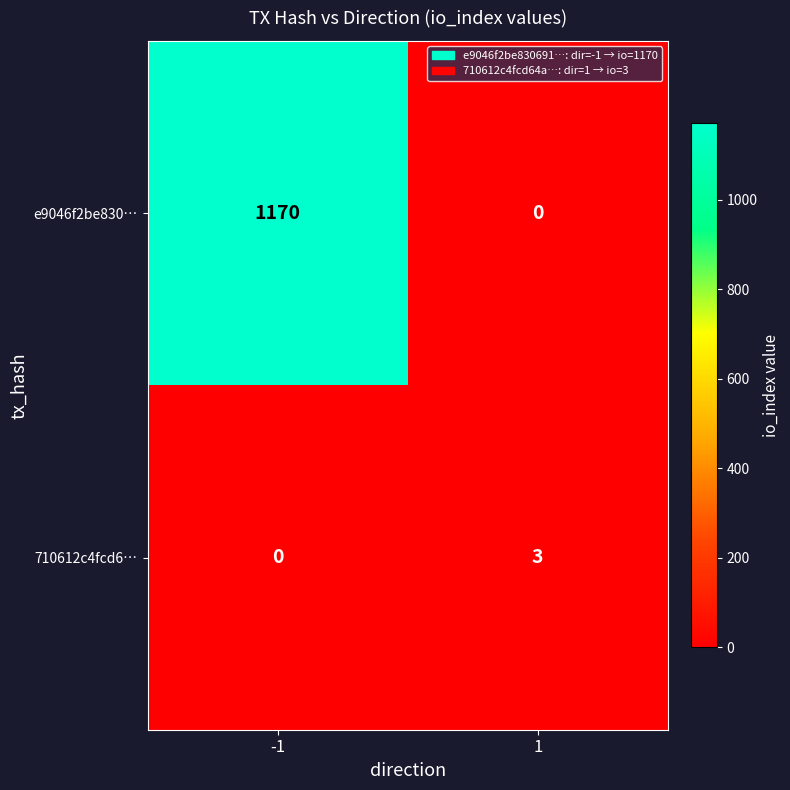

Read the 710612c4fcd6… value at 1.

3